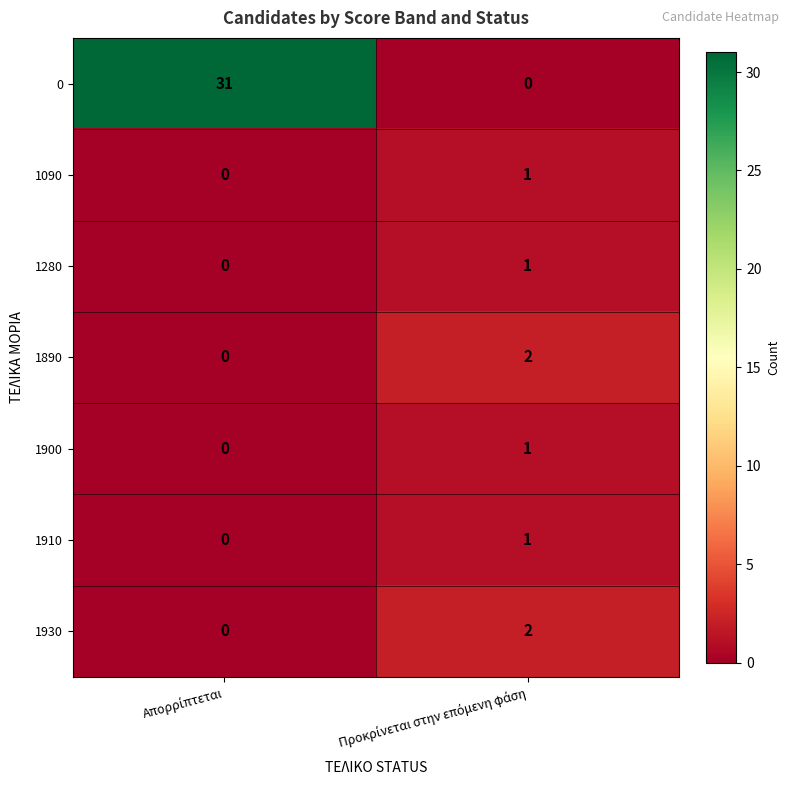

What is the maximum value shown in the chart?

31